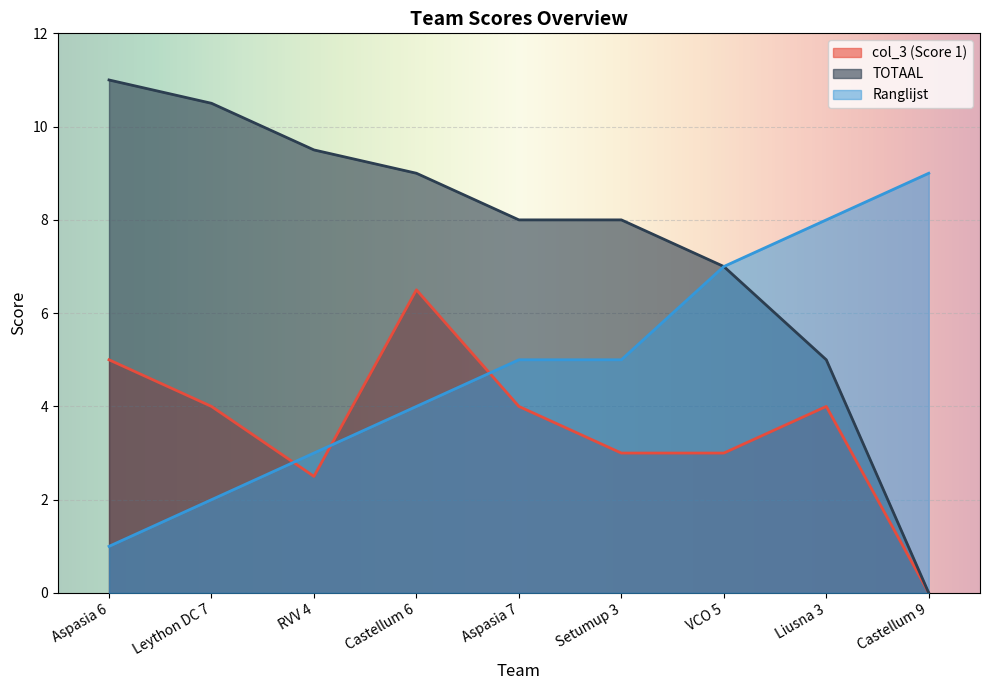

Reading left to right, what are all the values shown in this chart?

col_3 (Score 1): 5.0	4.0	2.5	6.5	4.0	3.0	3.0	4.0	0.0
TOTAAL: 11.0	10.5	9.5	9.0	8.0	8.0	7.0	5.0	0.0
Ranglijst: 1.0	2.0	3.0	4.0	5.0	5.0	7.0	8.0	9.0